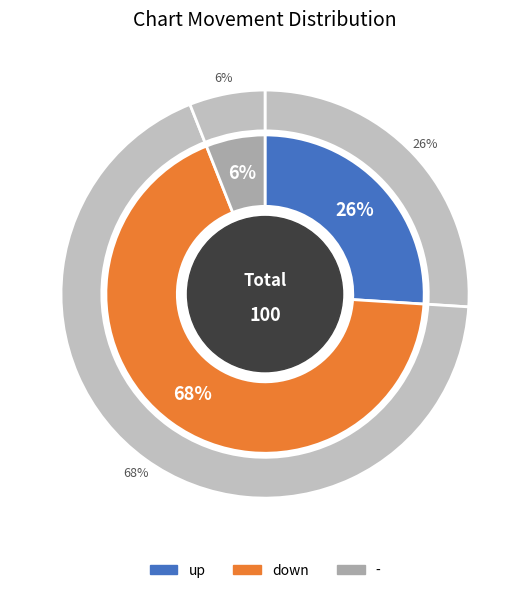

Is there a majority slice in this chart?

Yes